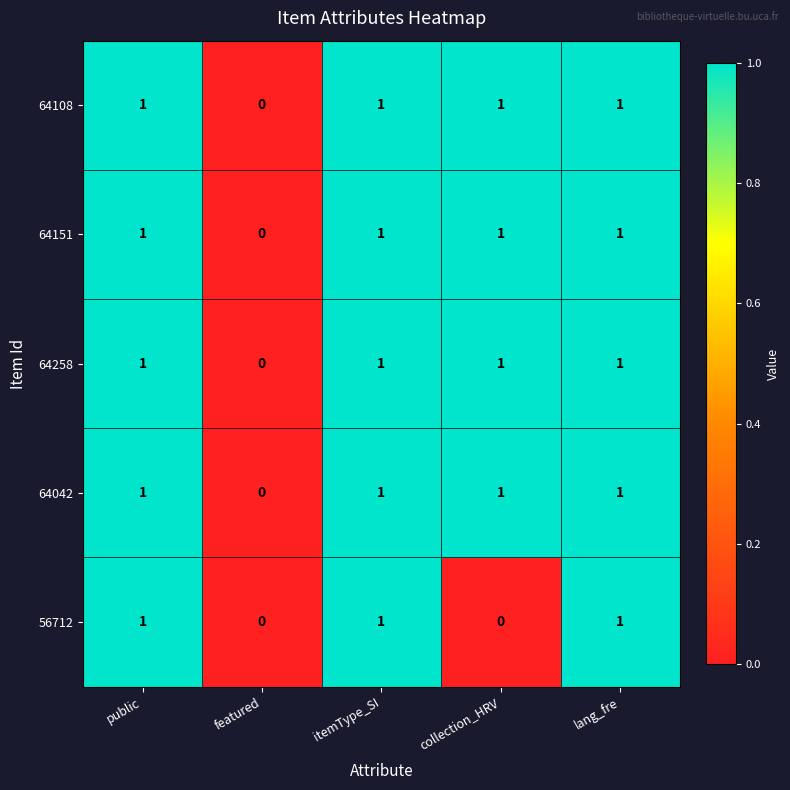

Between itemType_SI and collection_HRV, which series saw the biggest shift?

56712